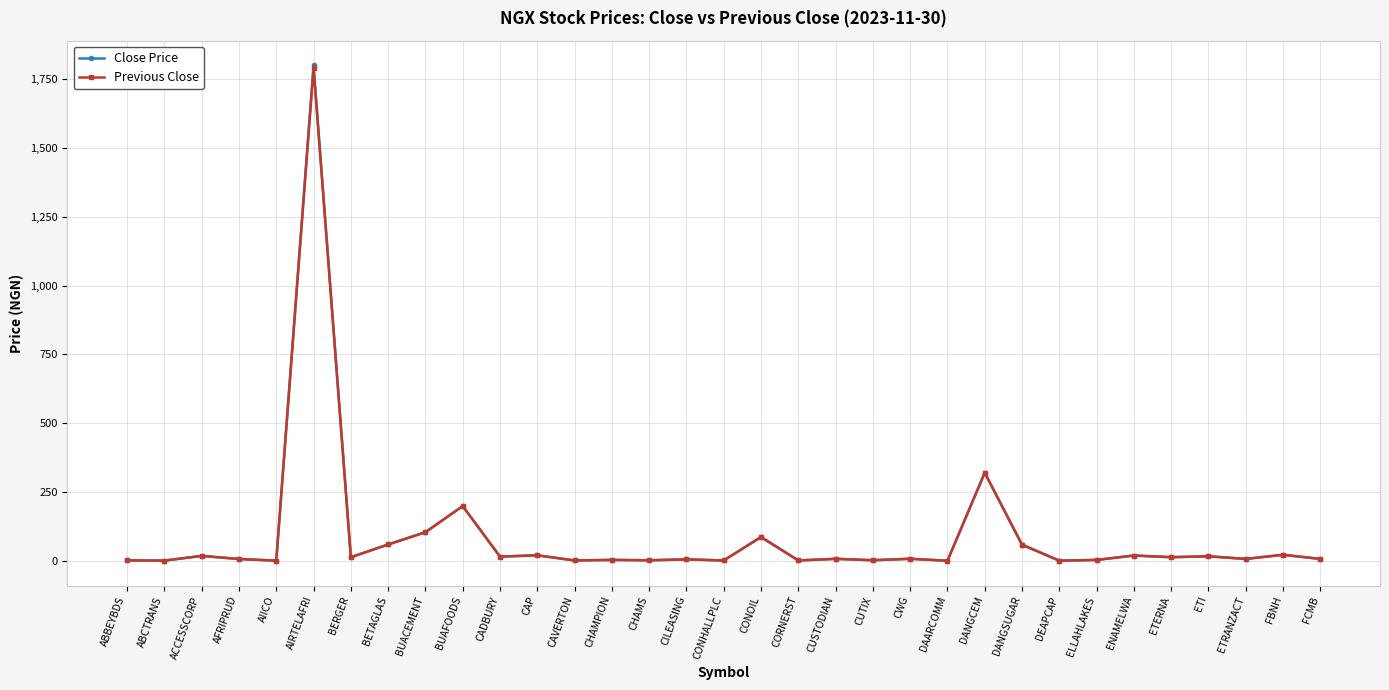

Between AFRIPRUD and CONOIL, which series saw the biggest shift?

Previous Close